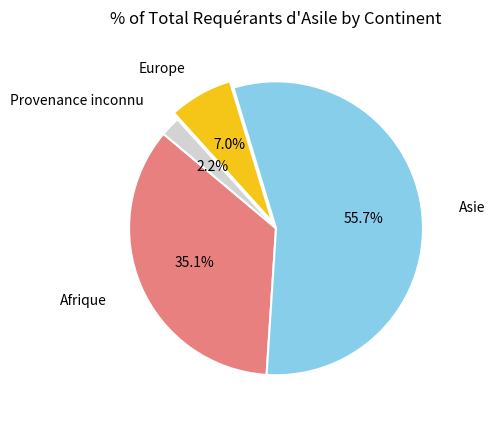

To the nearest percent, what is the difference between the Provenance inconnu and Europe slice percentages?

5%